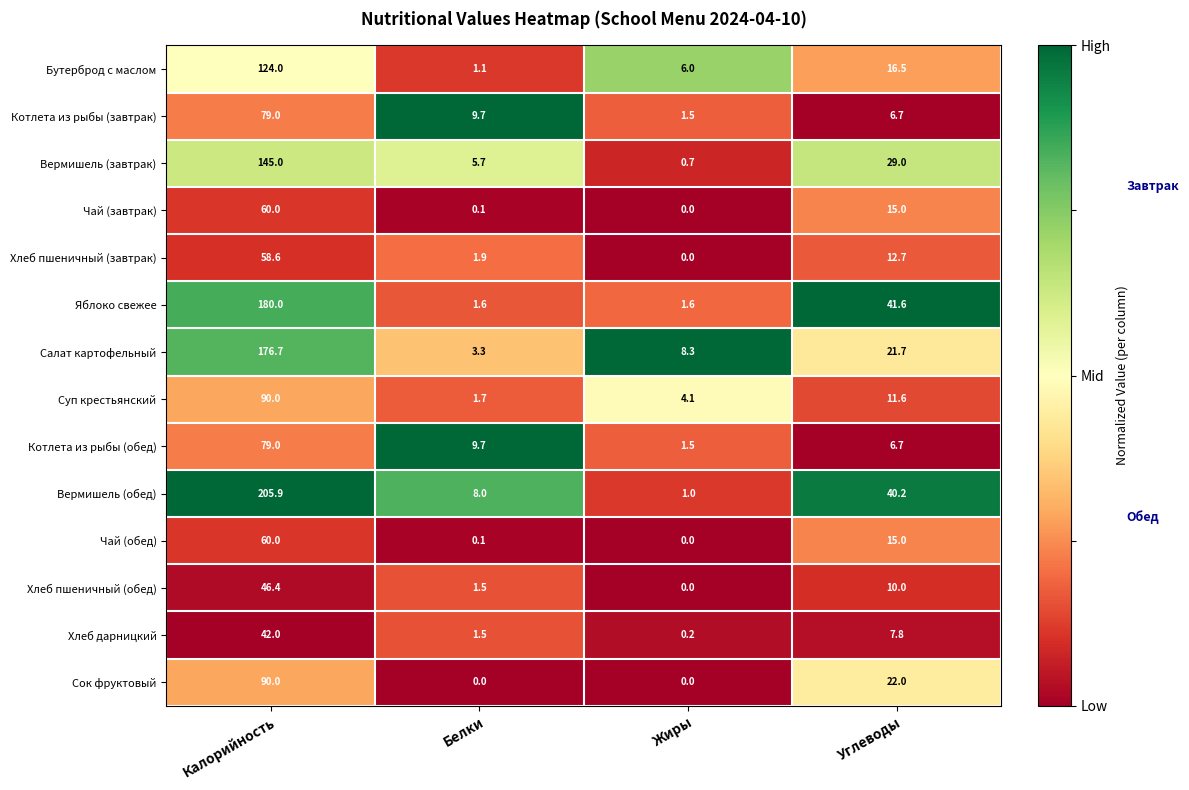

What is the highest value of the Яблоко свежее series?

180.0